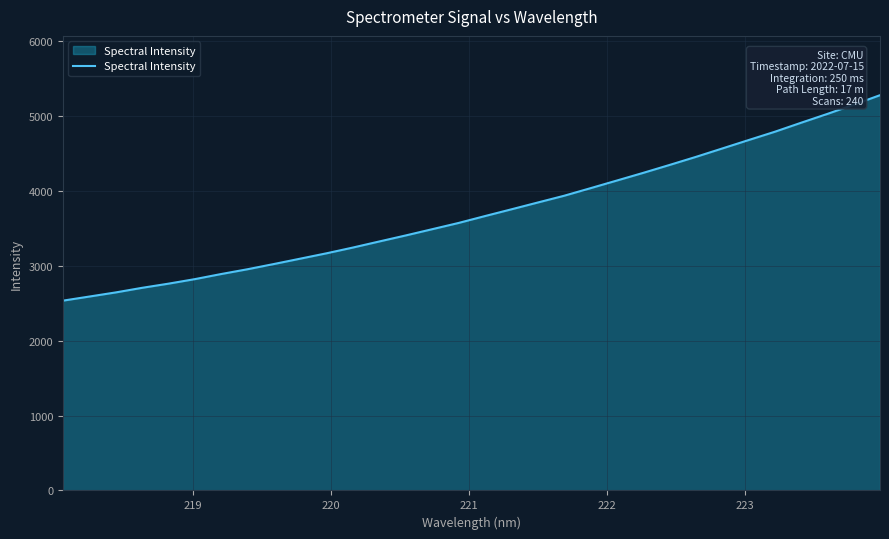

What is the difference between the maximum and minimum values?

2745.7